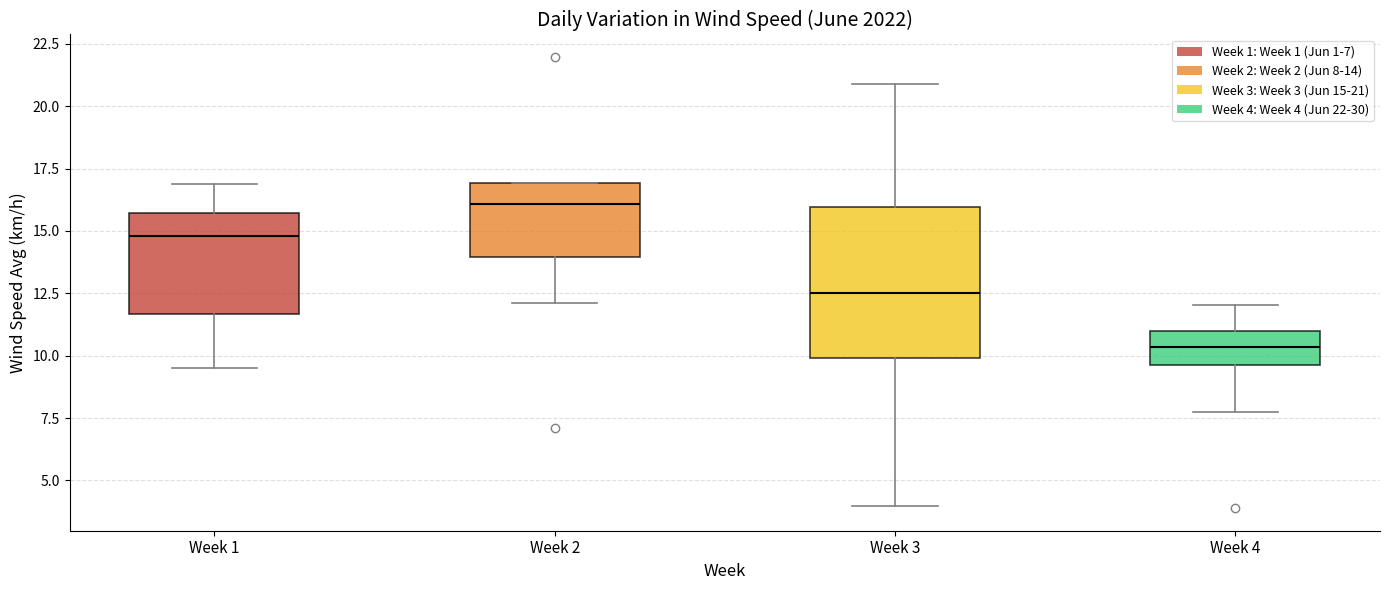

Where does the median line of the box for Week 4 sit on the y-axis? The values are not printed on the chart, so give them approximately, as read against the axis.

10.5